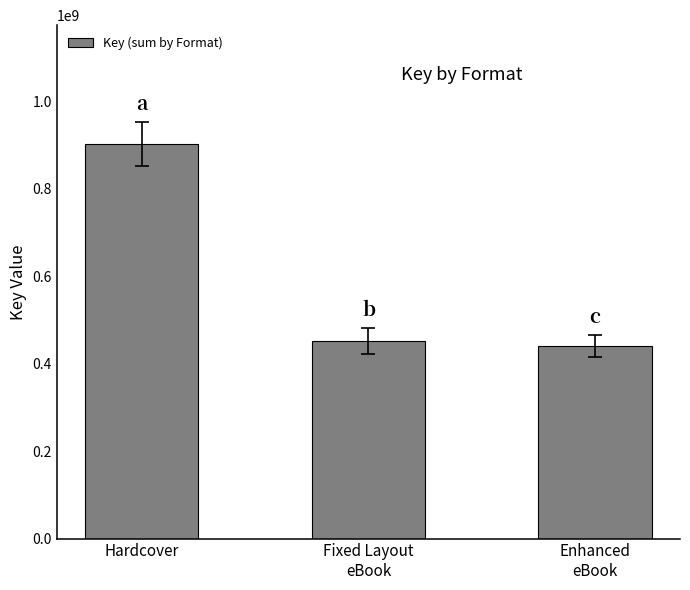

The value at Enhanced
eBook is 734789449. True or false?

False